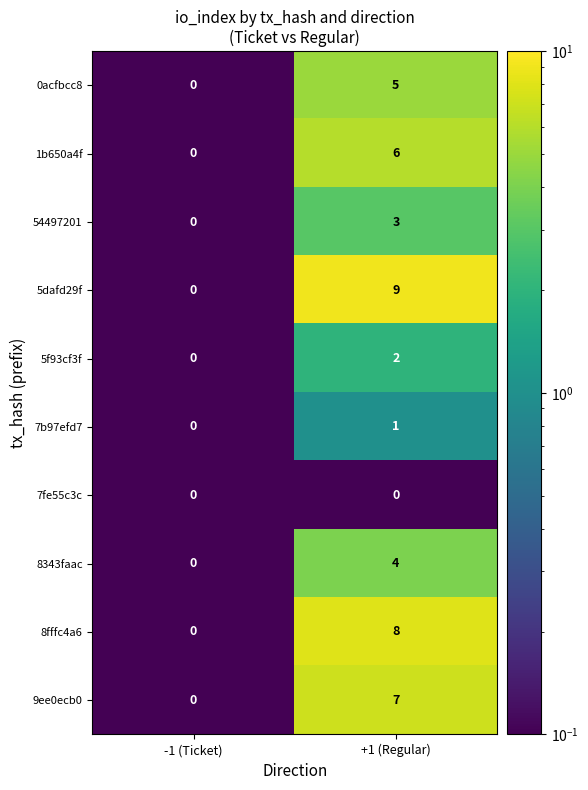

List the labels in order of 5dafd29f value, smallest first.

-1 (Ticket), +1 (Regular)